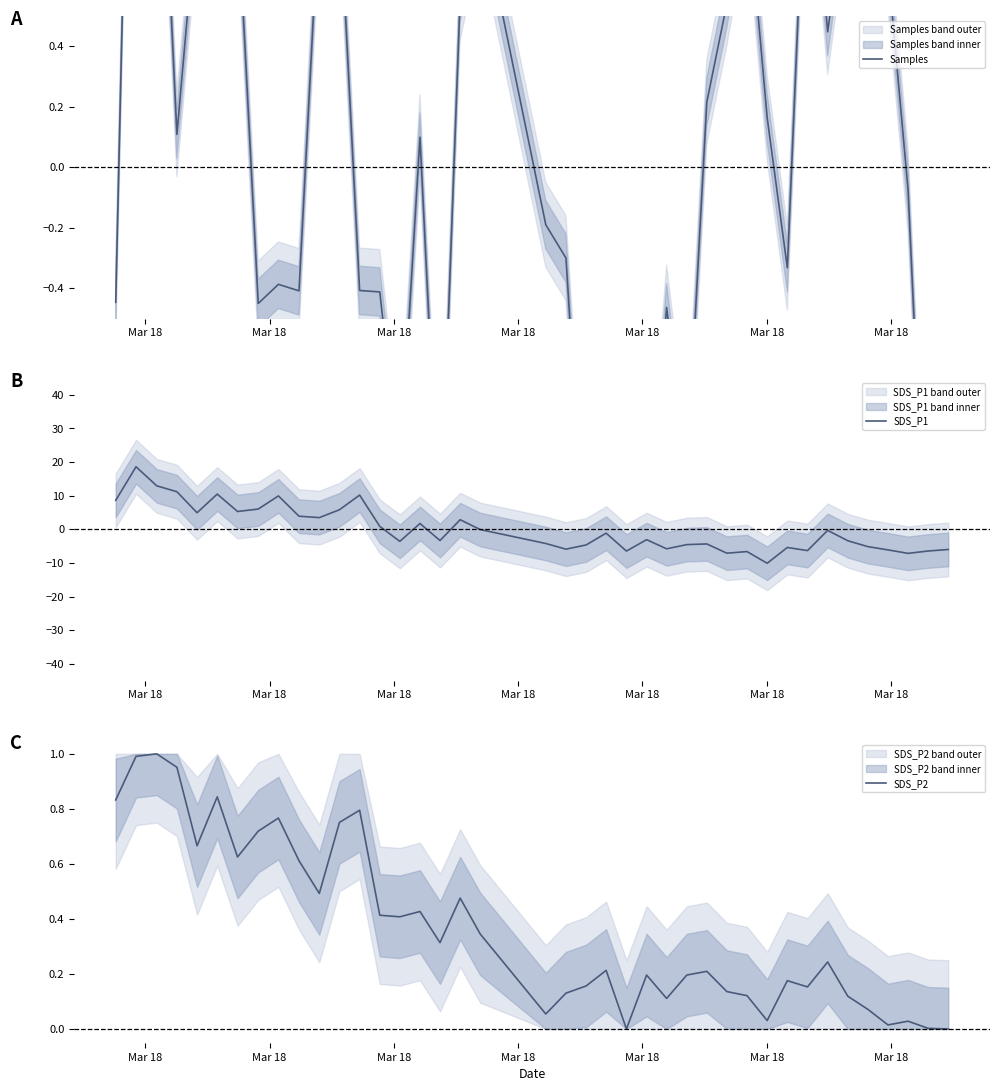

What is the lowest value of the SDS_P1 series?

-10.1